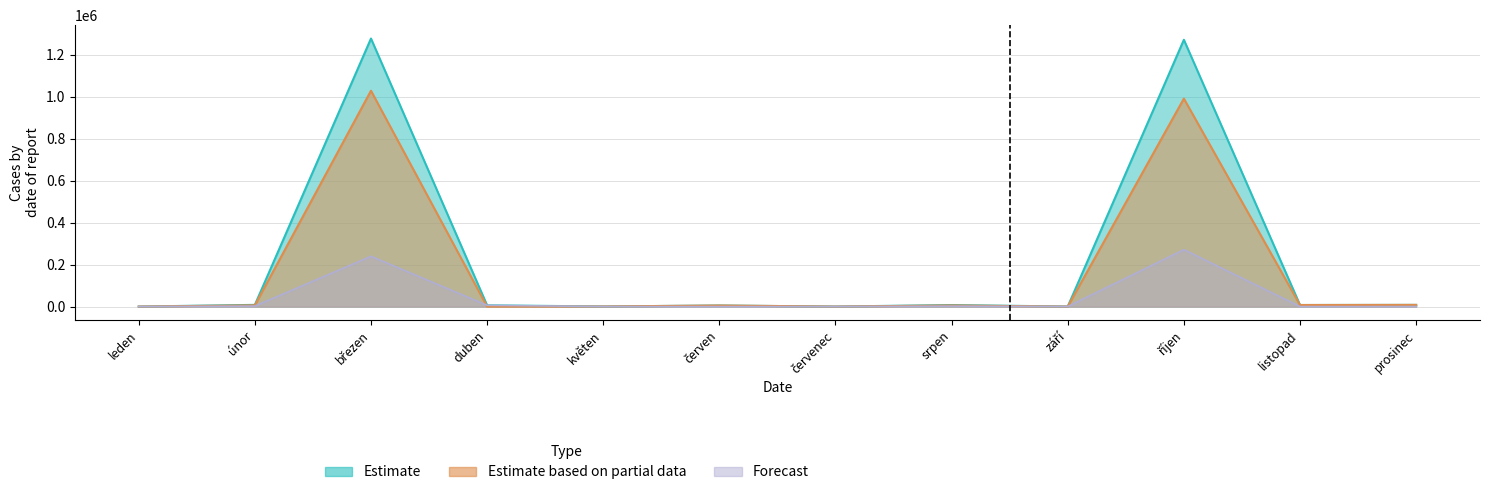

At which category does the chart reach its minimum across all series?

duben